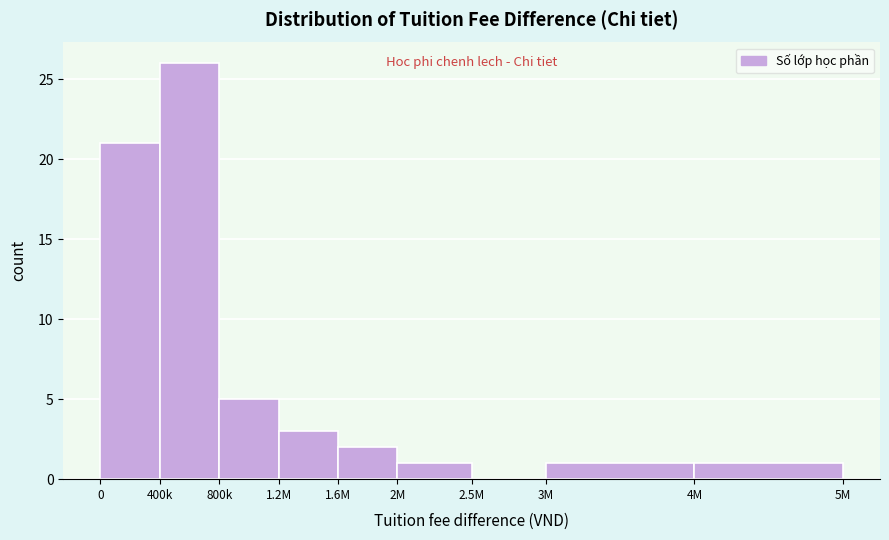

Reading left to right, what are all the values shown in this chart?

0=21	400k=26	800k=5	1.2M=3	1.6M=2	2M=1	2.5M=0	3M=1	4M=1